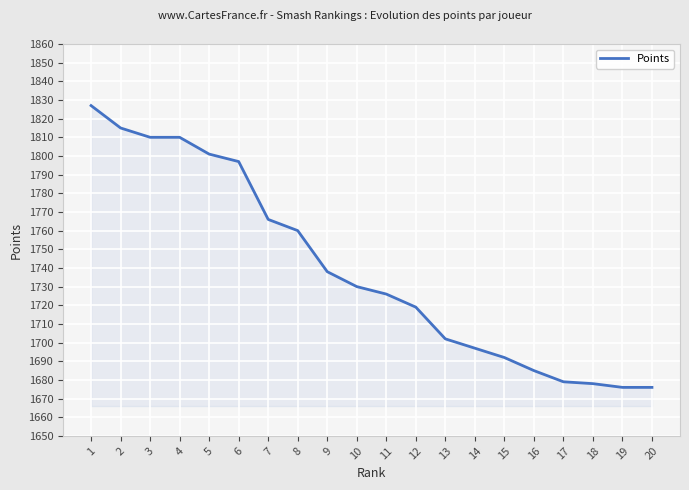

What is the difference between the values at 8 and 9?

22